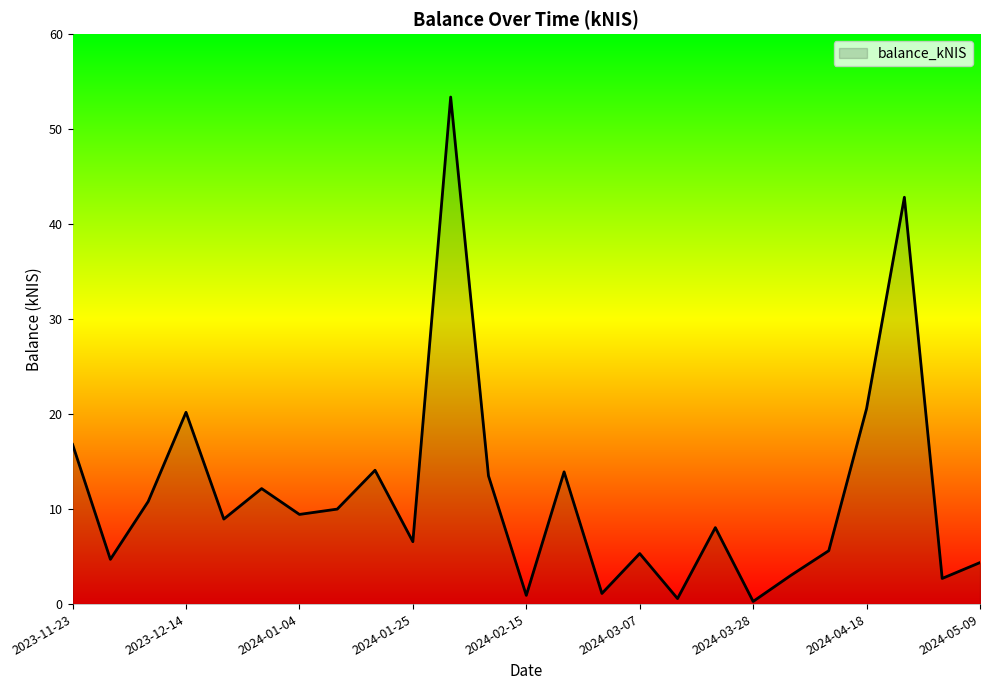

What is the average value?

11.6